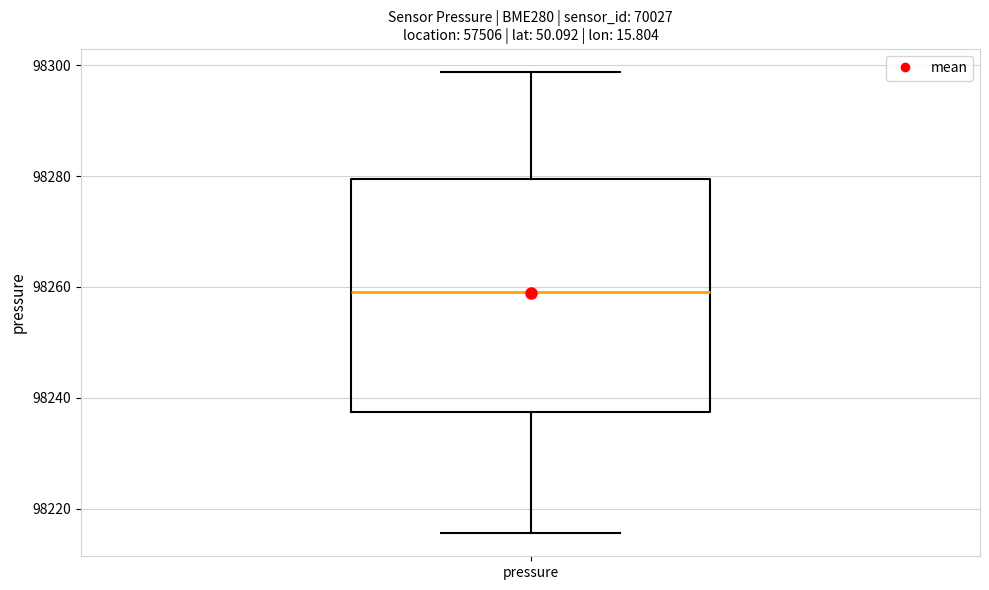

Transcribe this box plot: give where the median line is, the range the box spans, and where the two whiskers end, as read against the y-axis. The values are not printed on the chart, so give them approximately, as read against the axis.

median 98260, box 98238 to 98280, whiskers 98216 to 98298